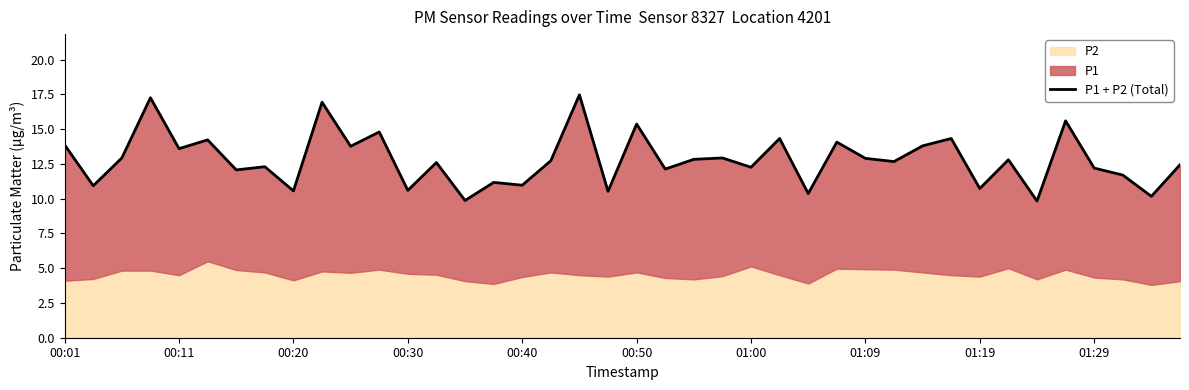

How many data points does each series have?

40